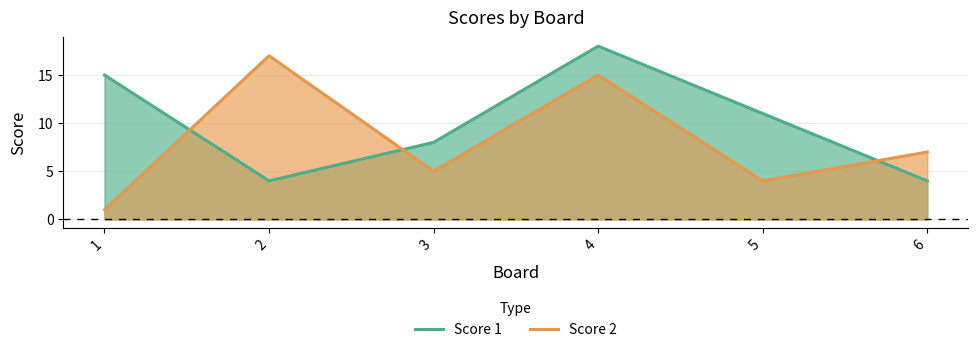

What is the difference between the Score 2 values at 6 and 1?

6